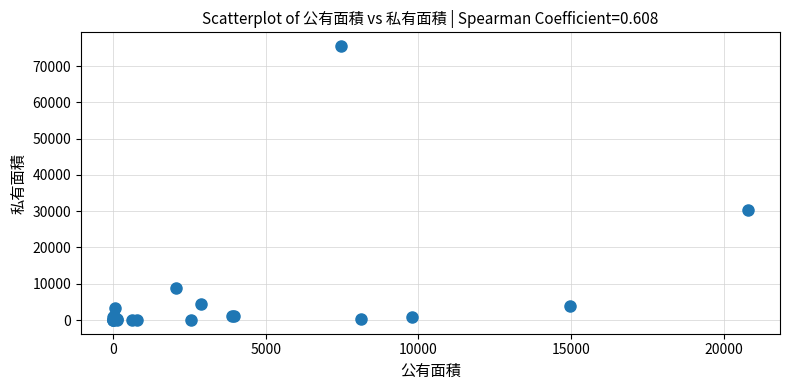

What Y value in the scatter plot is closest to 37770?

30322.2